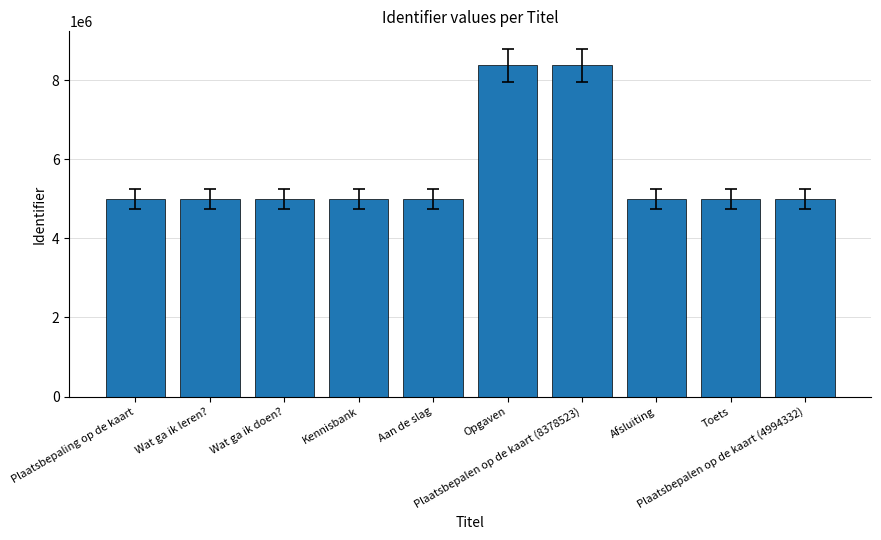

What is the average value?

5671301